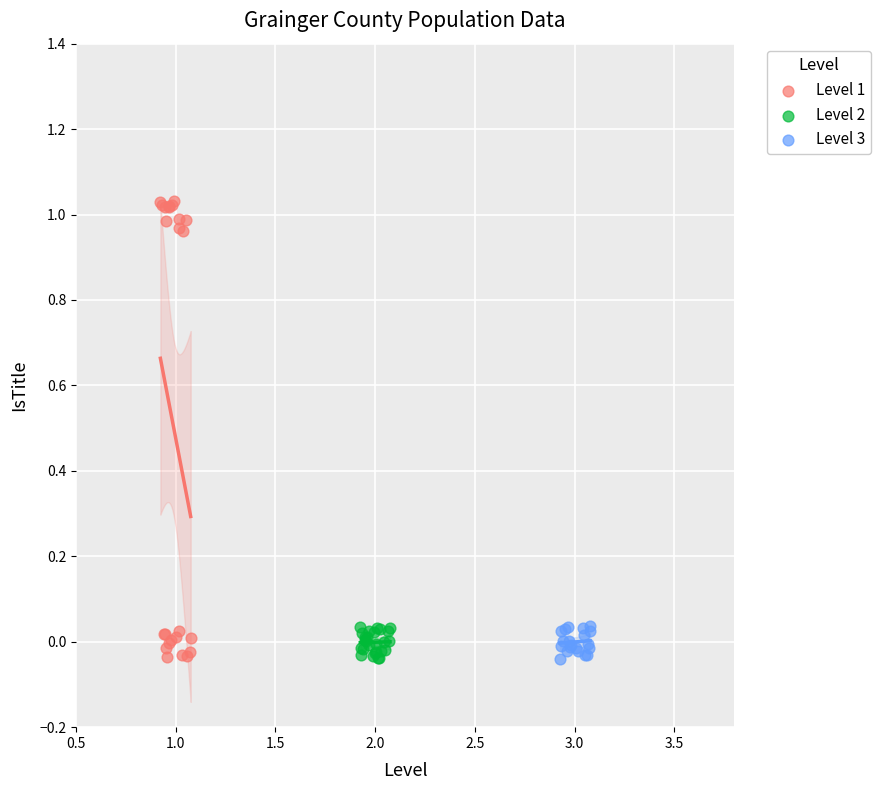

Which series has the largest Y range (max minus min)?

Level 1